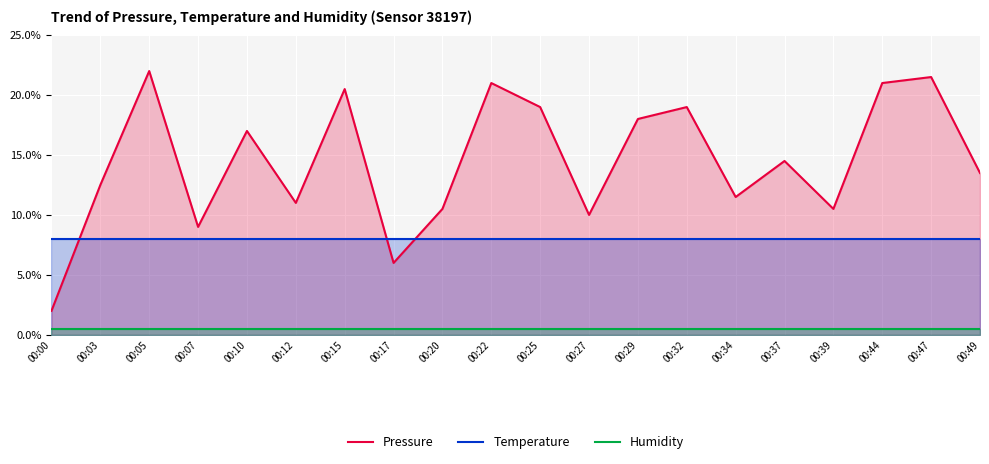

Does the chart display data point markers on the line(s)?

No